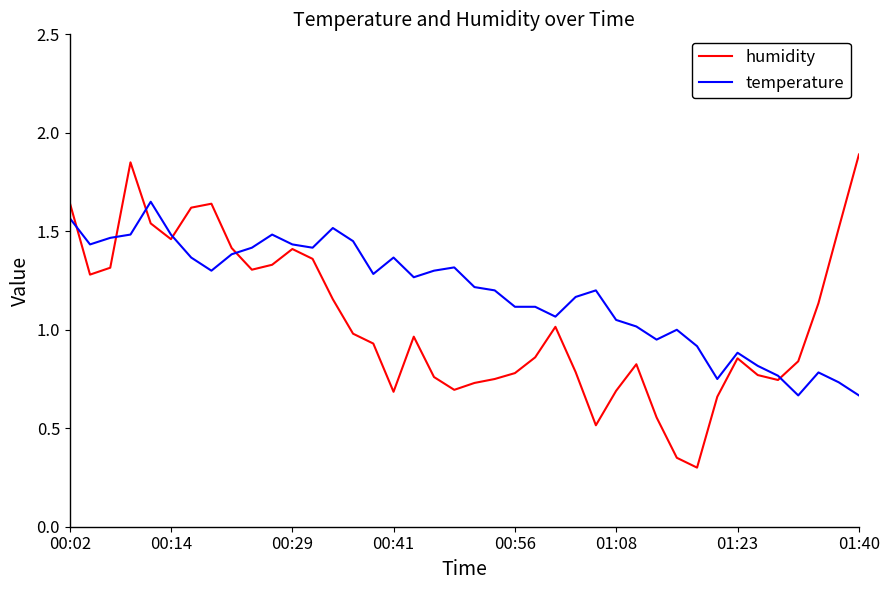

Which series has the widest spread of values?

humidity